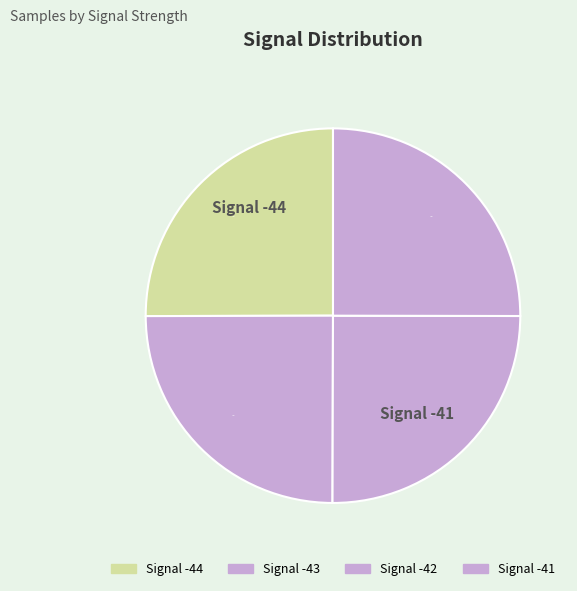

How many slices are in this pie chart?

4